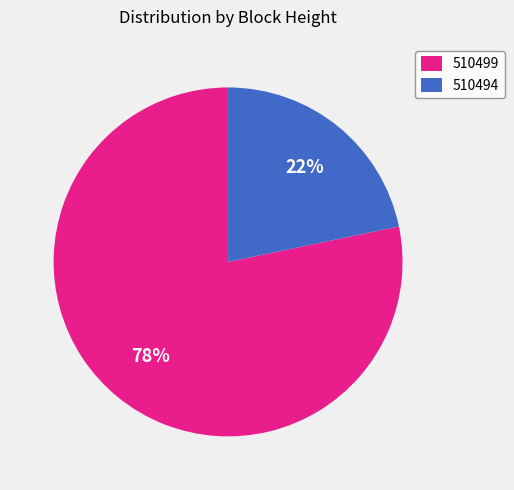

What is the largest slice in the pie chart?

510499